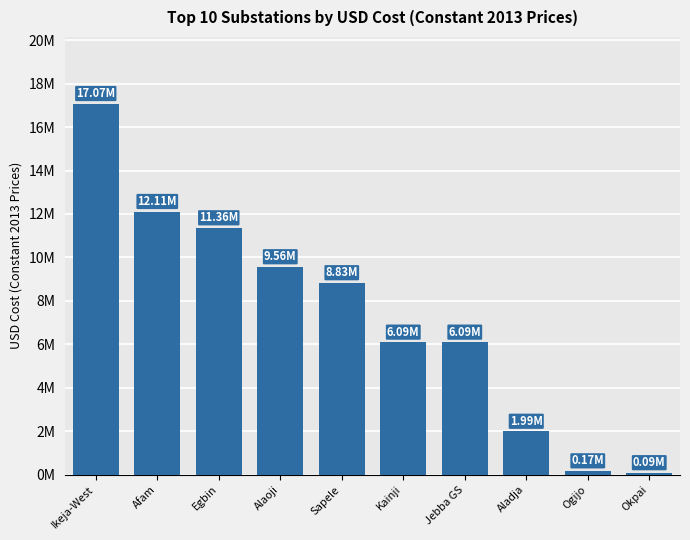

Does the chart contain any negative values?

No